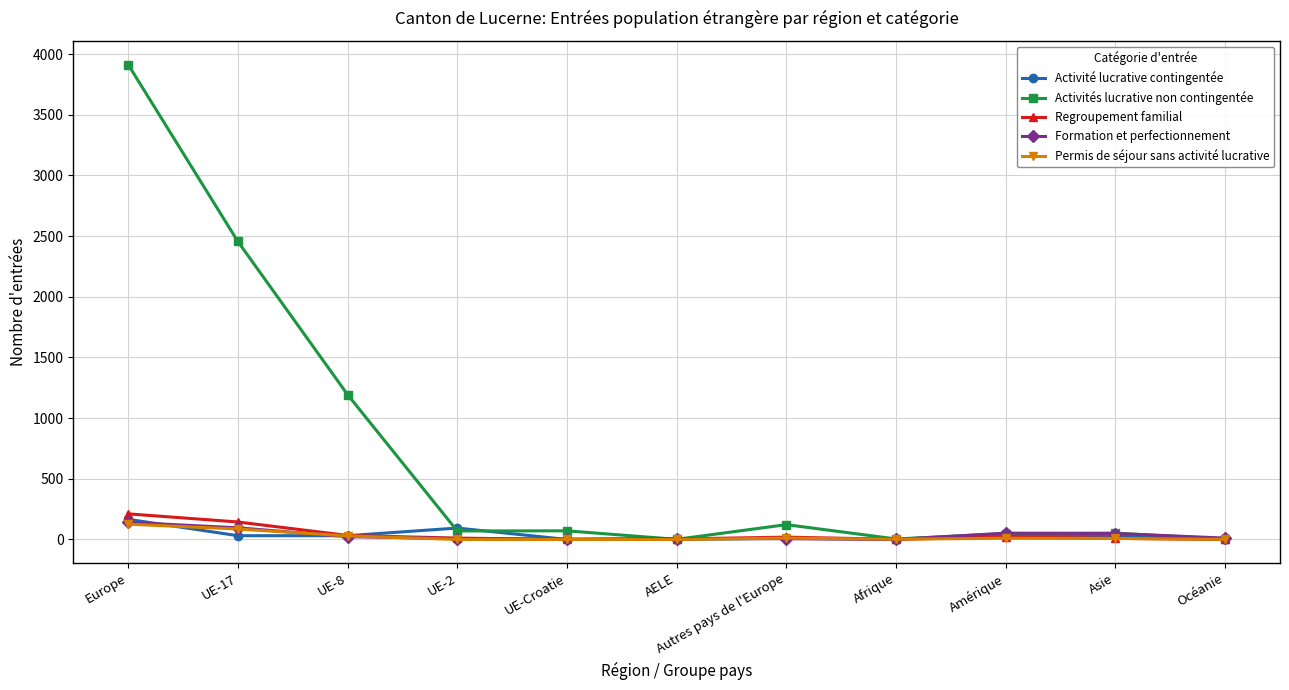

Which series has the largest total across all categories?

Activités lucrative non contingentée